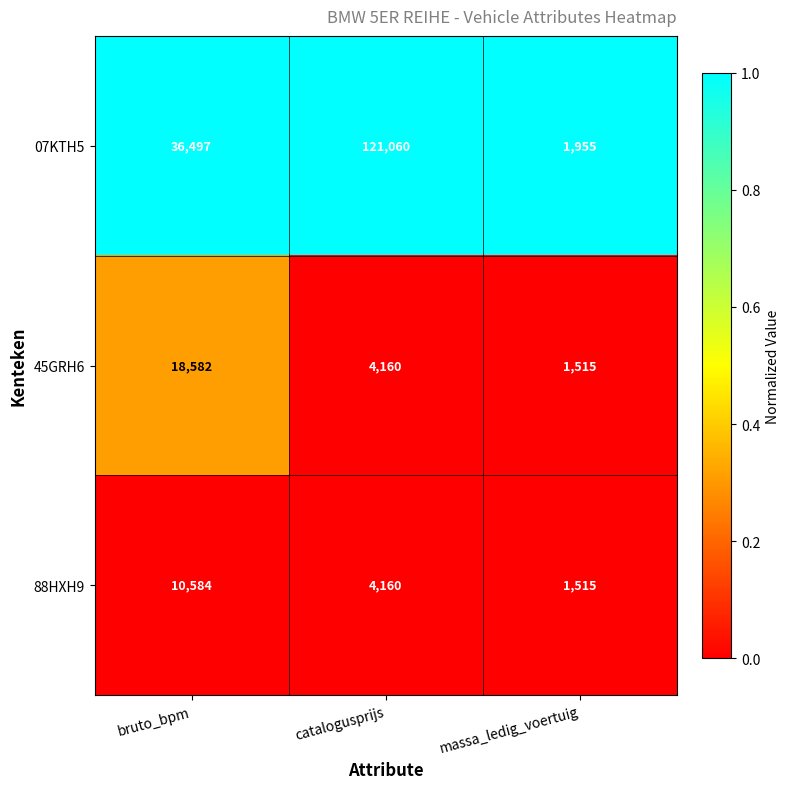

Which series has the widest spread of values?

07KTH5